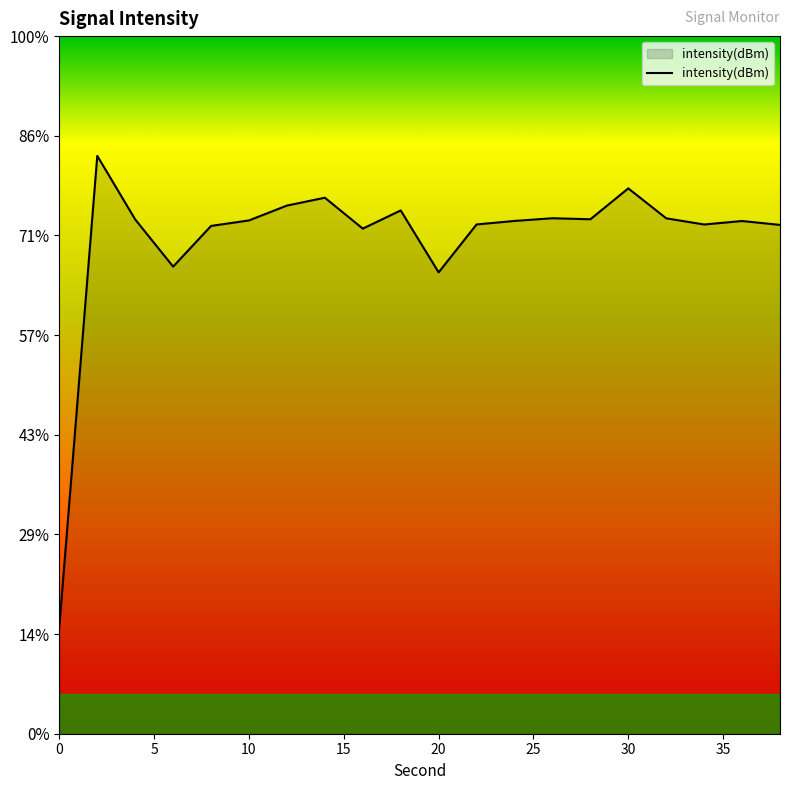

What is the difference between the maximum and minimum values?

23.6